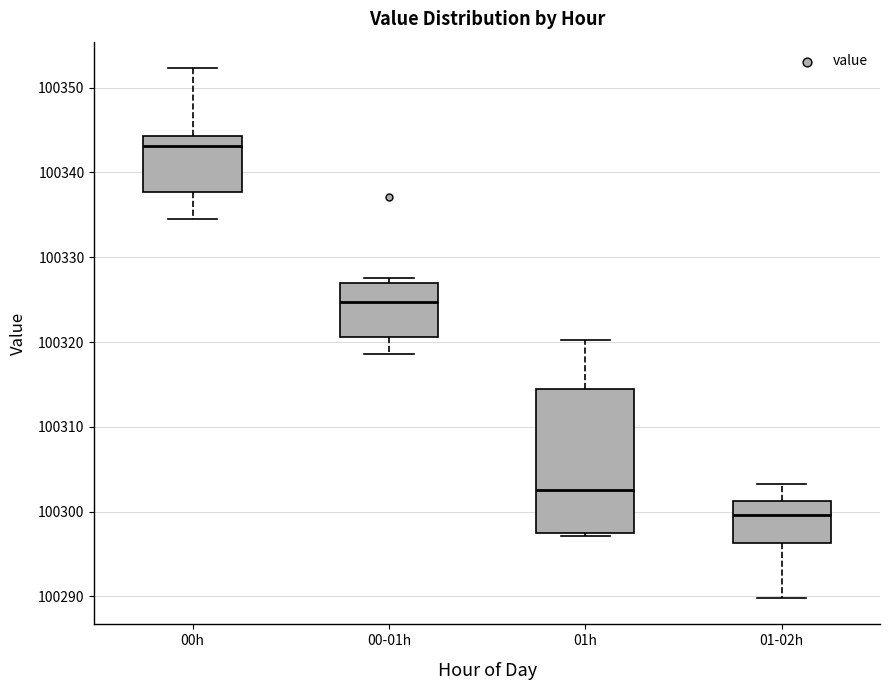

Which box's median line is the highest?

00h